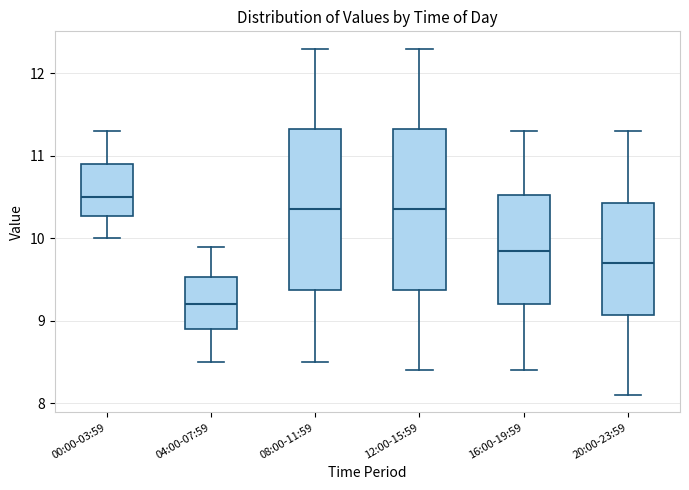

Which box has the lowest median line?

04:00-07:59